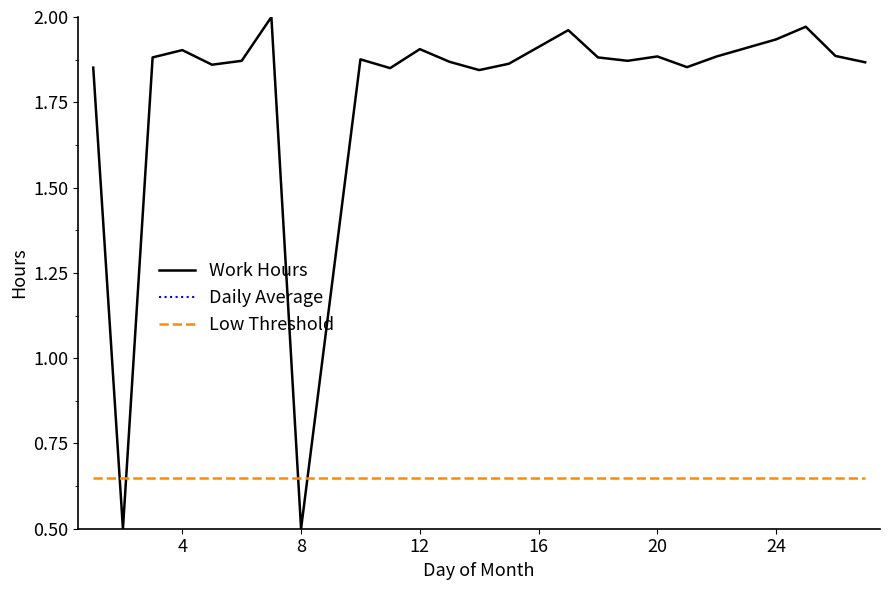

What is the total value across all series at 8?

4.9